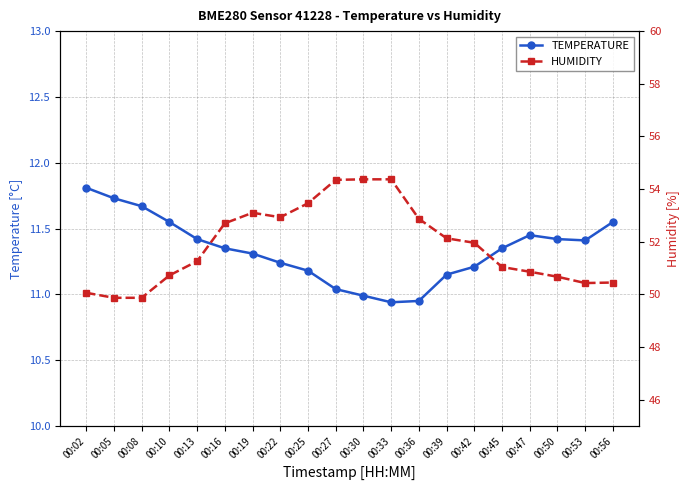

Reading right to left, what are all the values shown in this chart?

TEMPERATURE: 00:56=11.6	00:53=11.4	00:50=11.4	00:47=11.4	00:45=11.3	00:42=11.2	00:39=11.2	00:36=10.9	00:33=10.9	00:30=11.0	00:27=11.0	00:25=11.2	00:22=11.2	00:19=11.3	00:16=11.3	00:13=11.4	00:10=11.6	00:08=11.7	00:05=11.7	00:02=11.8
HUMIDITY: 00:56=50.5	00:53=50.4	00:50=50.7	00:47=50.9	00:45=51.0	00:42=52.0	00:39=52.1	00:36=52.9	00:33=54.4	00:30=54.4	00:27=54.4	00:25=53.5	00:22=52.9	00:19=53.1	00:16=52.7	00:13=51.3	00:10=50.7	00:08=49.9	00:05=49.9	00:02=50.1